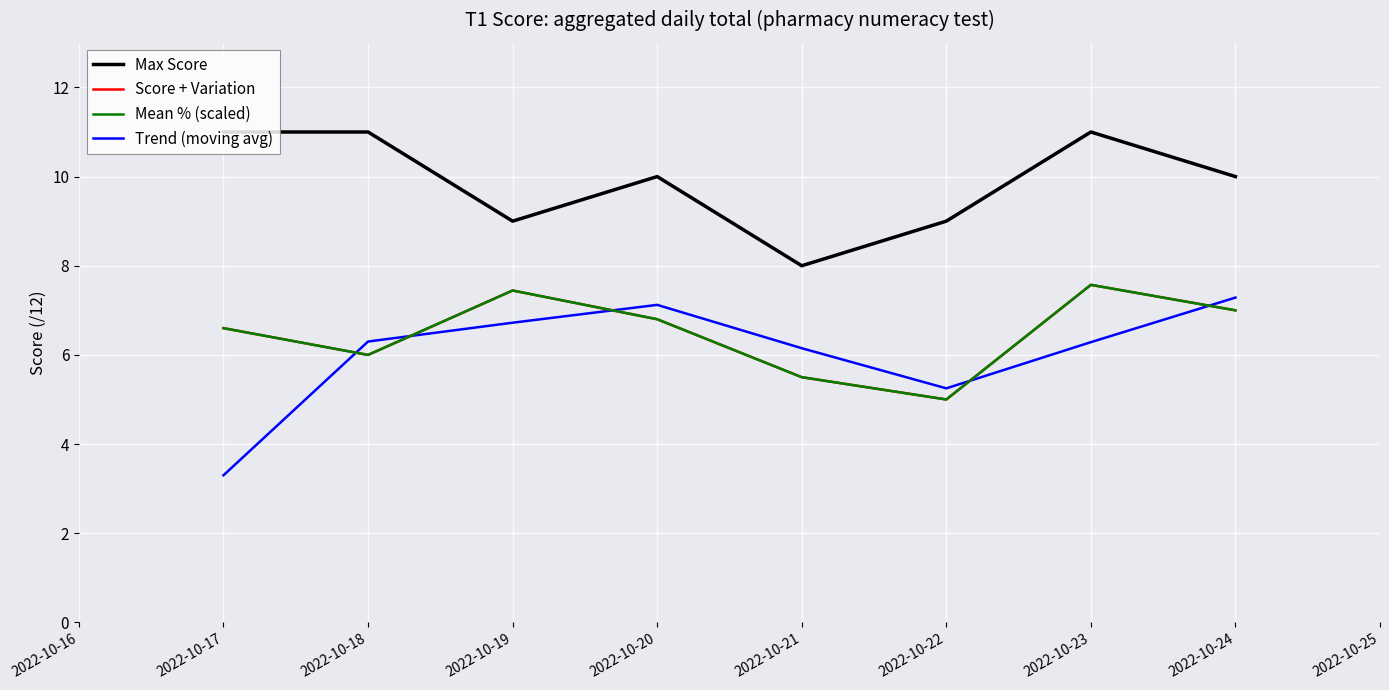

Is this an area chart (filled region under the line)?

No